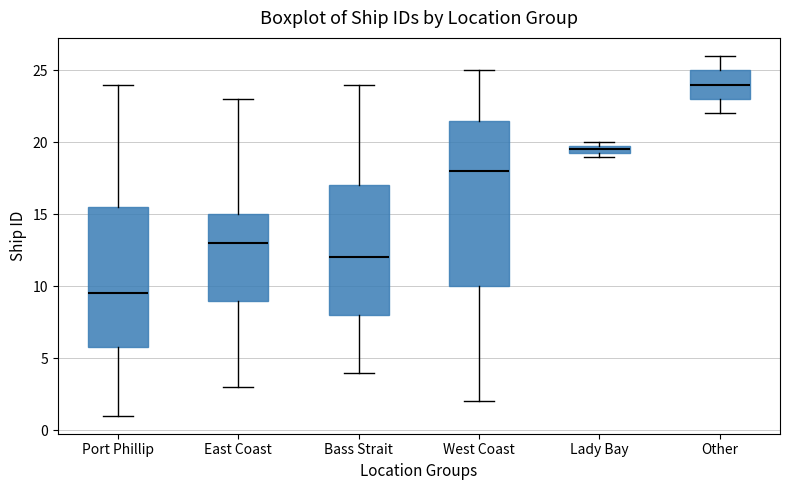

Where is the upper edge of the box for Other on the y-axis? The values are not printed on the chart, so give them approximately, as read against the axis.

25.0